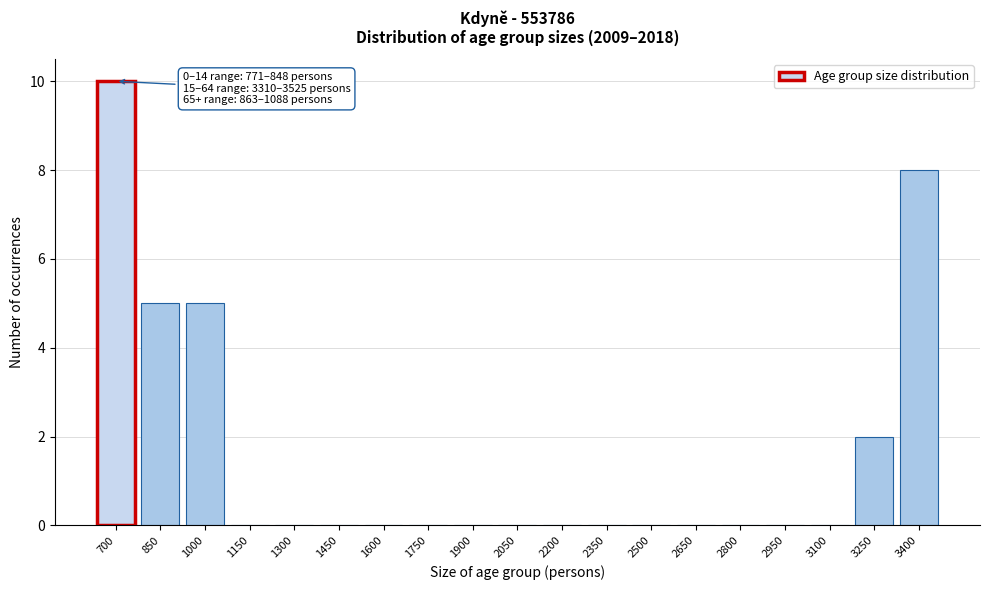

Reading left to right, what are all the values shown in this chart?

700=10	850=5	1000=5	1150=0	1300=0	1450=0	1600=0	1750=0	1900=0	2050=0	2200=0	2350=0	2500=0	2650=0	2800=0	2950=0	3100=0	3250=2	3400=8